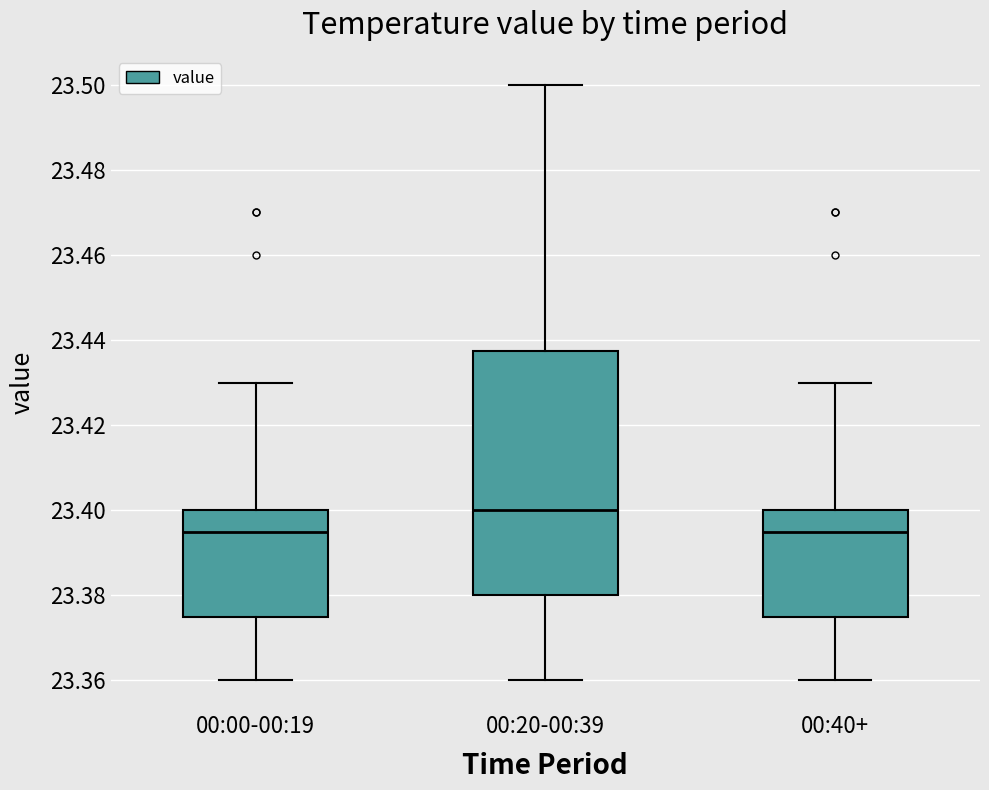

Comparing the boxes themselves (not the whiskers), which one is the tallest?

00:20-00:39